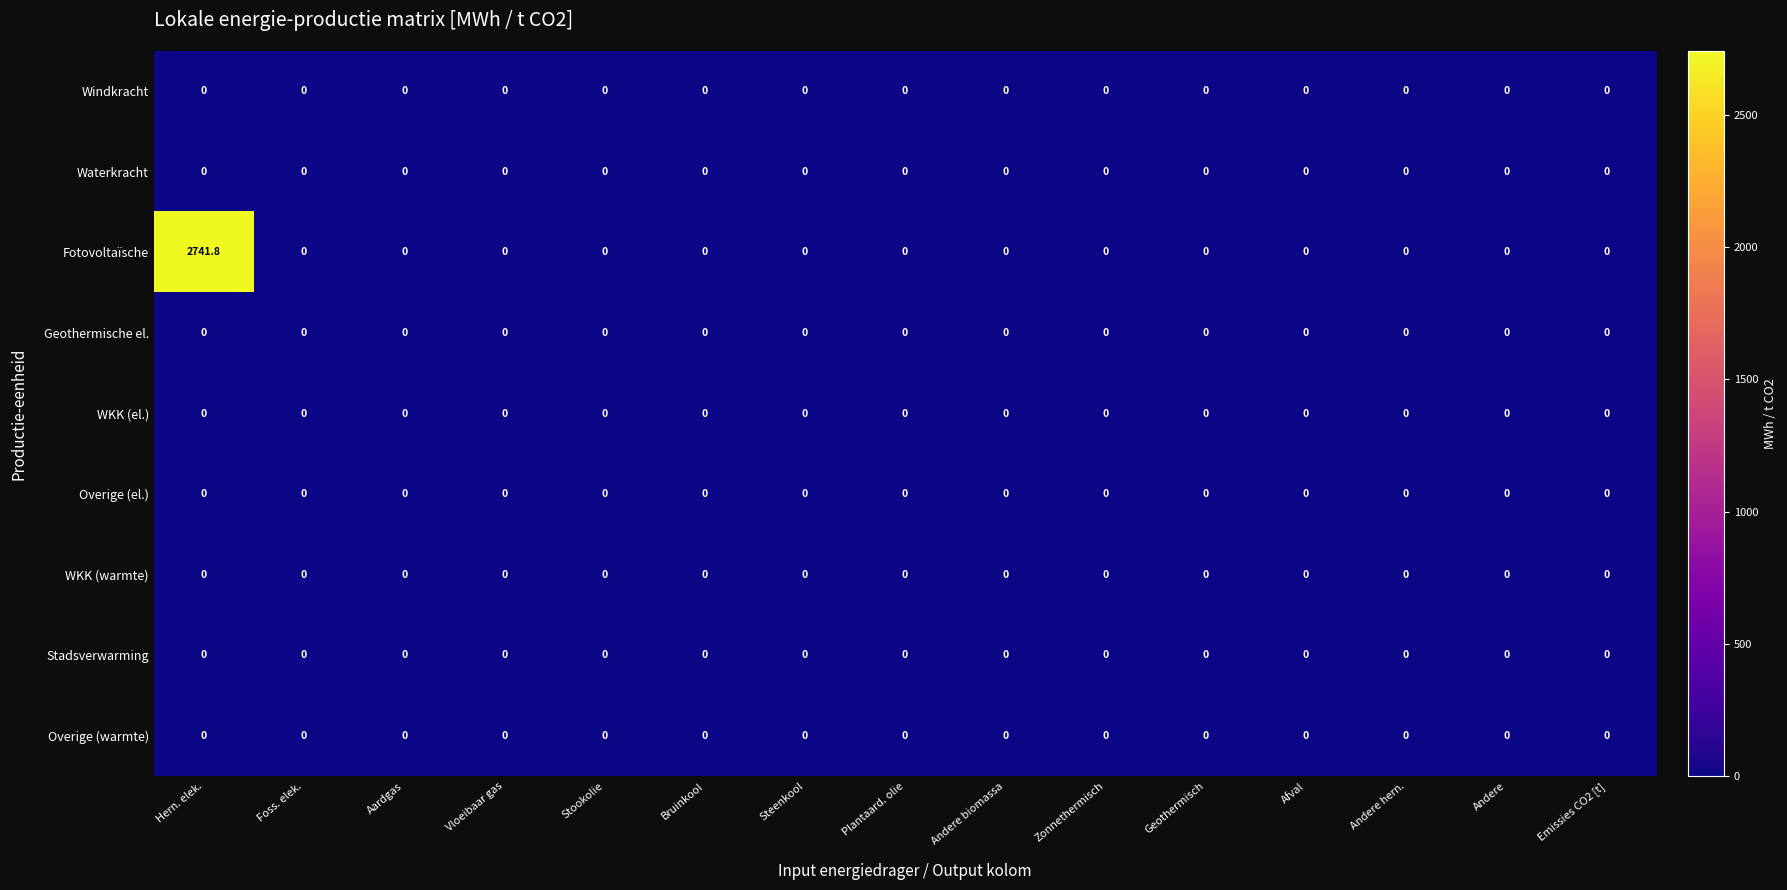

What is the highest value of the Fotovoltaïsche series?

2741.8